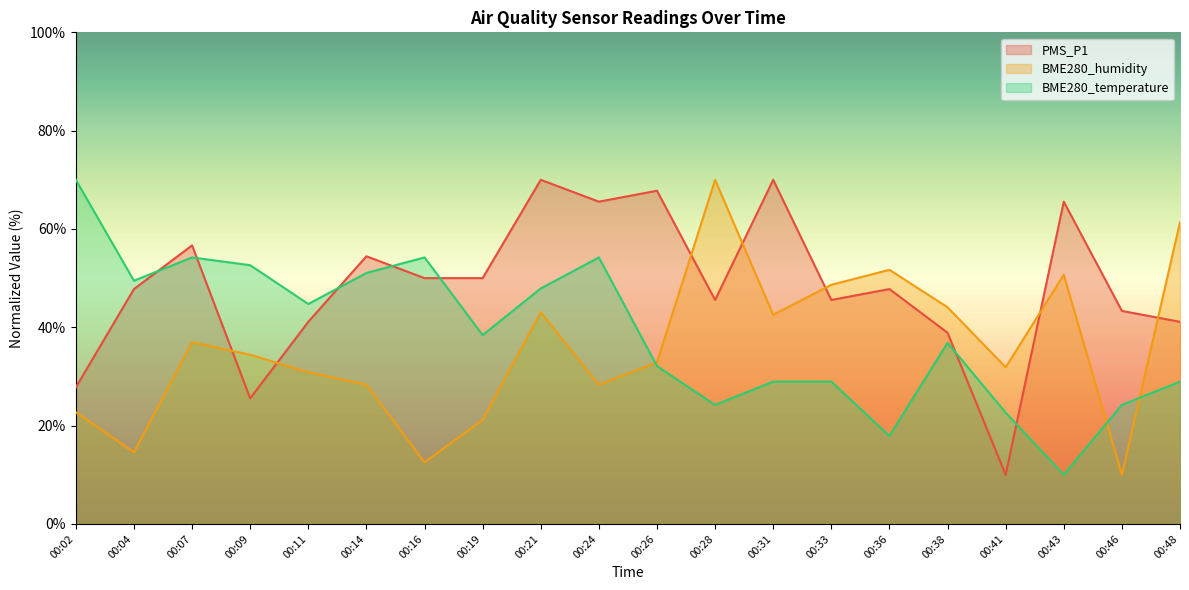

What is the total value across all series at 00:38?

119.8